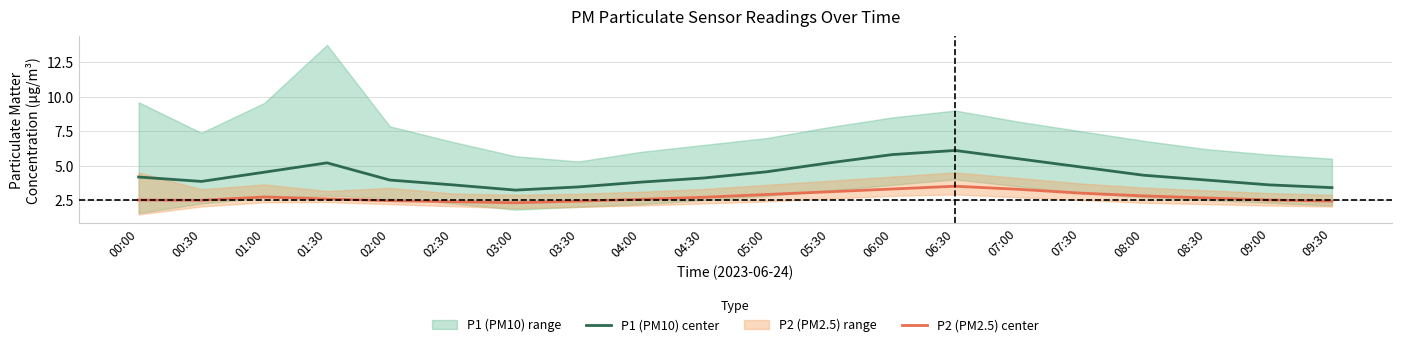

Which has a higher value, 06:30 or 02:30?

06:30